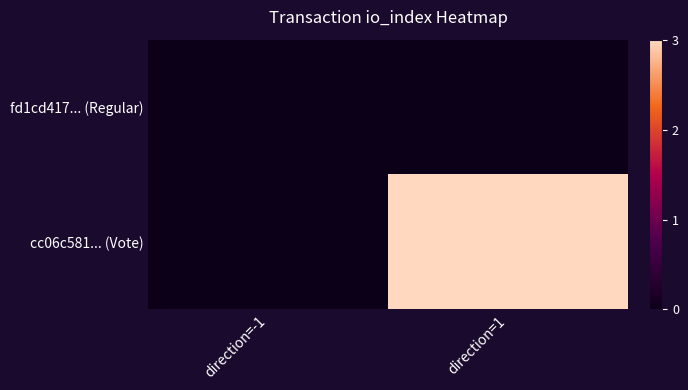

Is it true that cc06c581... (Vote) equals 2 at direction=1?

False